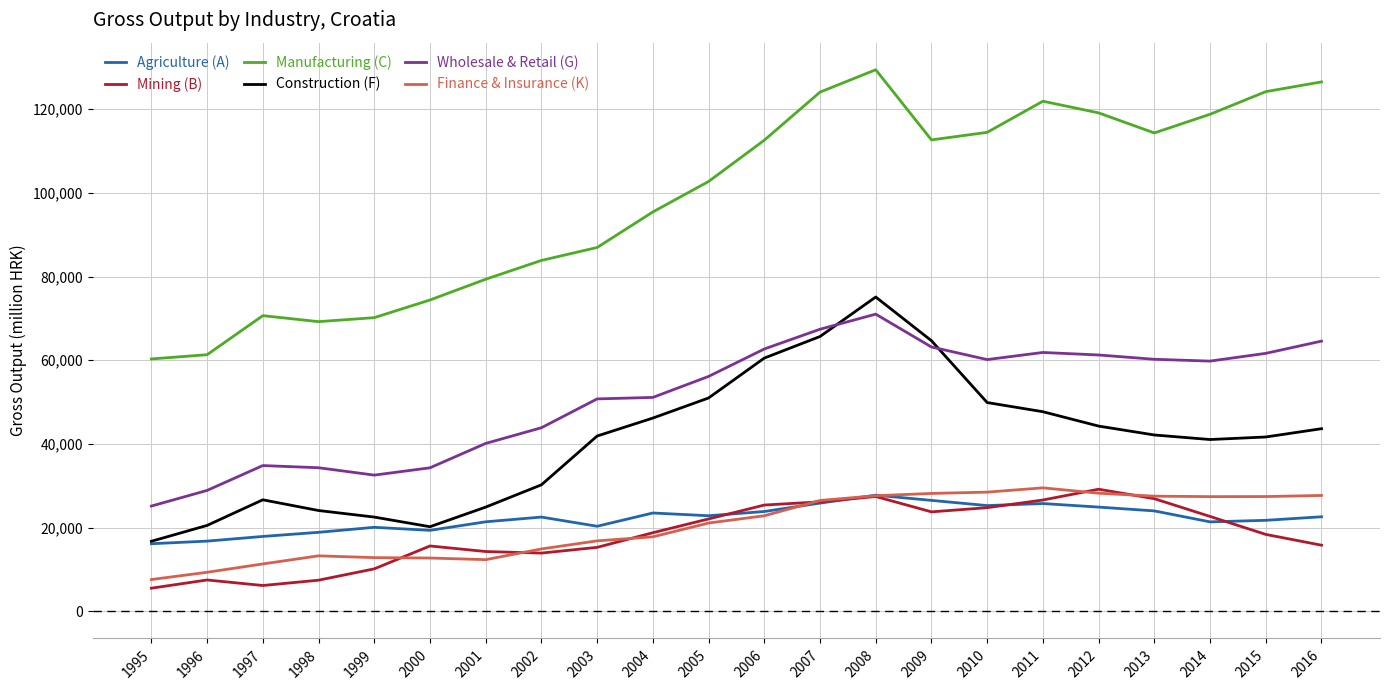

Which series changed the most between 2009 and 2013?

Construction (F)